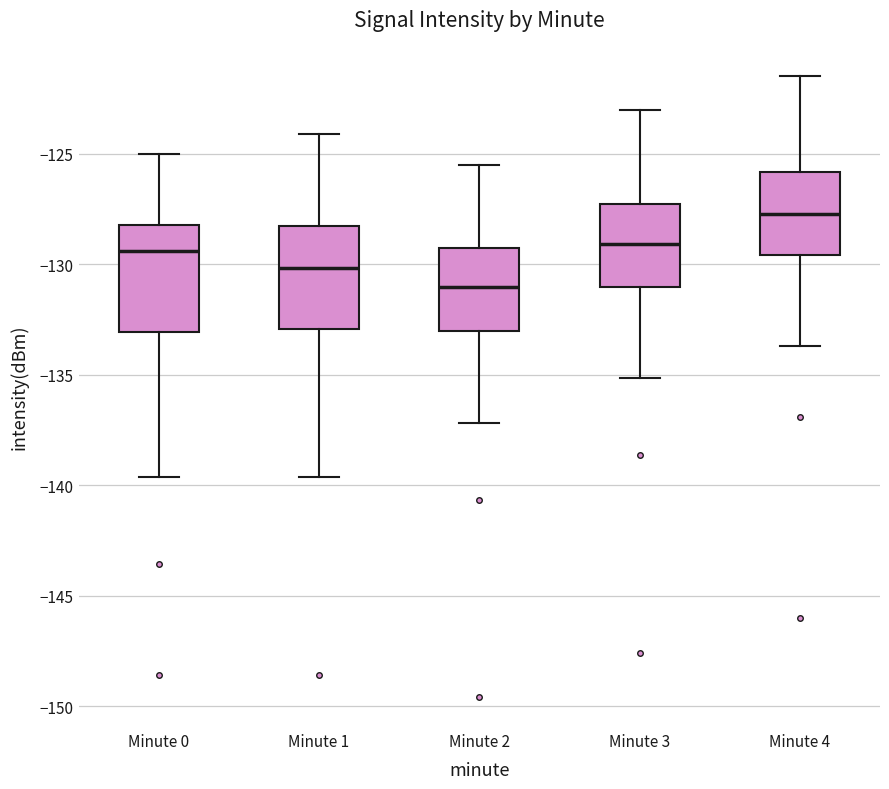

Reading left to right, transcribe this box plot: for each box, give where its median line is, the range the box spans, and where its two whiskers end, as read against the y-axis. The values are not printed on the chart, so give them approximately, as read against the axis.

Minute 0: median -129.5, box -133.0 to -128.0, whiskers -139.5 to -125.0
Minute 1: median -130.0, box -133.0 to -128.0, whiskers -139.5 to -124.0
Minute 2: median -131.0, box -133.0 to -129.0, whiskers -137.0 to -125.5
Minute 3: median -129.0, box -131.0 to -127.0, whiskers -135.0 to -123.0
Minute 4: median -127.5, box -129.5 to -126.0, whiskers -133.5 to -121.5